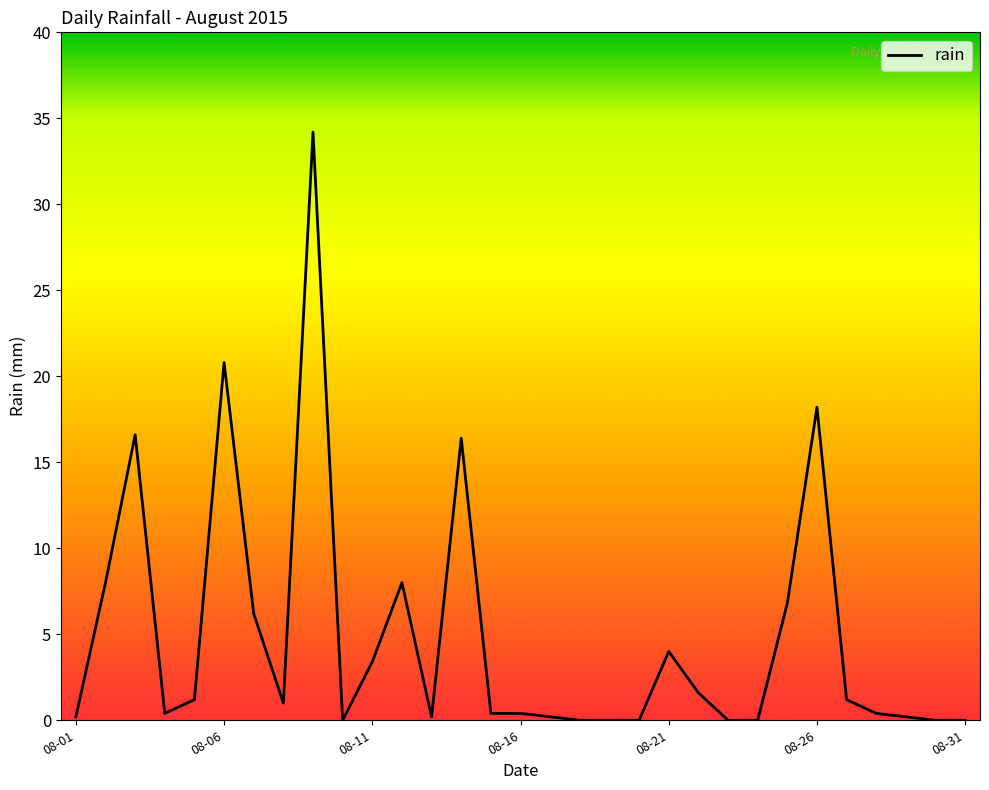

What is the difference between the maximum and minimum values?

34.2